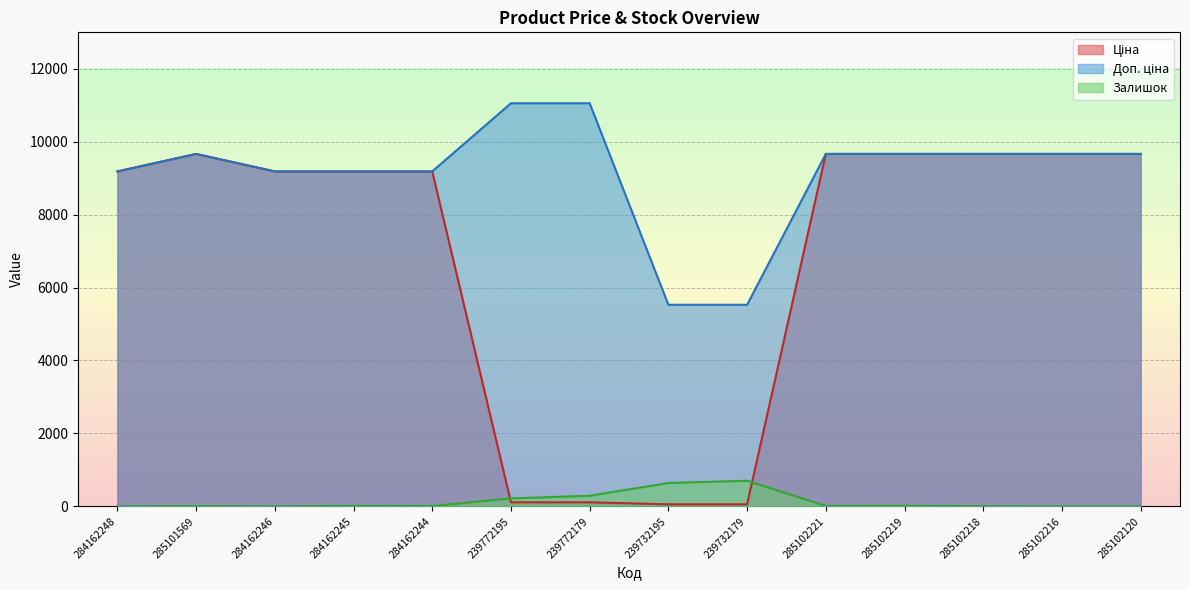

Reading left to right, transcribe all the data shown in this chart.

Ціна: 9185.1	9664.7	9185.1	9185.1	9185.1	110.5	110.5	55.3	55.3	9664.7	9664.7	9664.7	9664.7	9664.7
Доп. ціна: 9185.1	9664.7	9185.1	9185.1	9185.1	11055.0	11055.0	5528.0	5528.0	9664.7	9664.7	9664.7	9664.7	9664.7
Залишок: 0.0	7.0	0.0	11.0	9.0	218.0	290.0	640.0	702.0	11.0	14.0	3.0	0.0	0.0